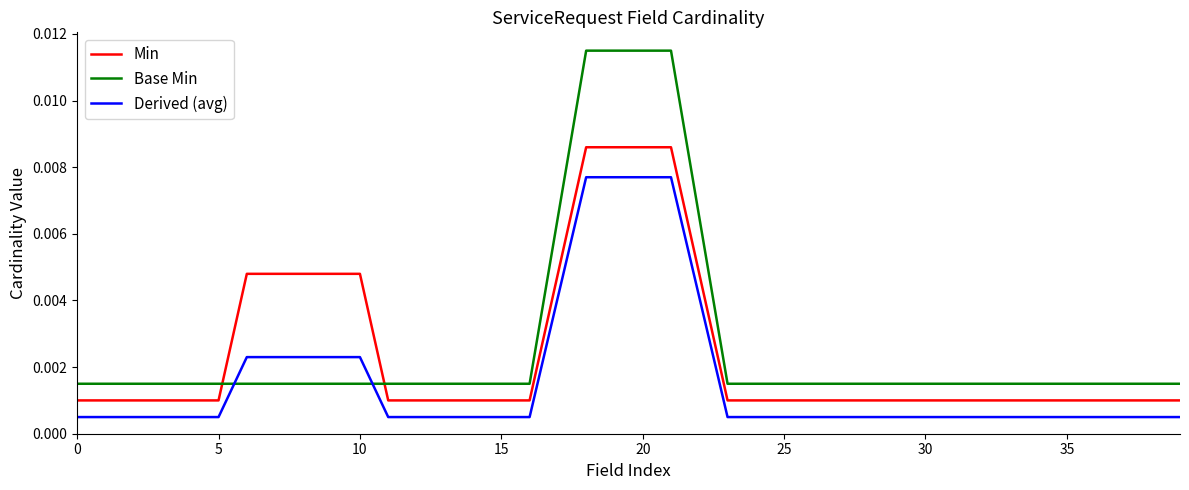

True or false: Min and Derived (avg) intersect in this chart.

False